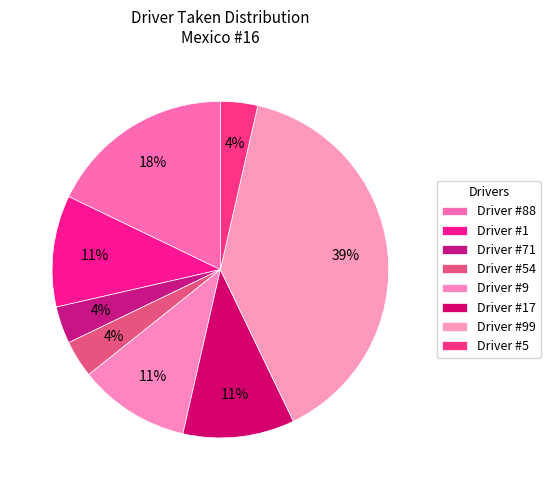

How many segments does this pie chart have?

8